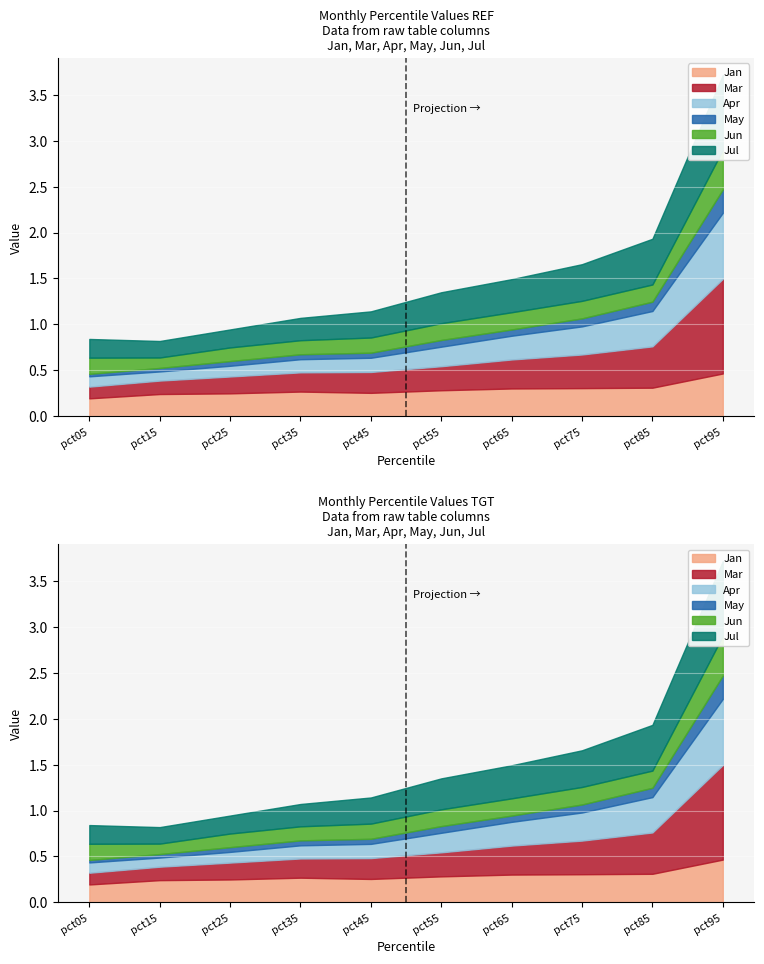

Which category has the highest value in the Jan series?

pct95